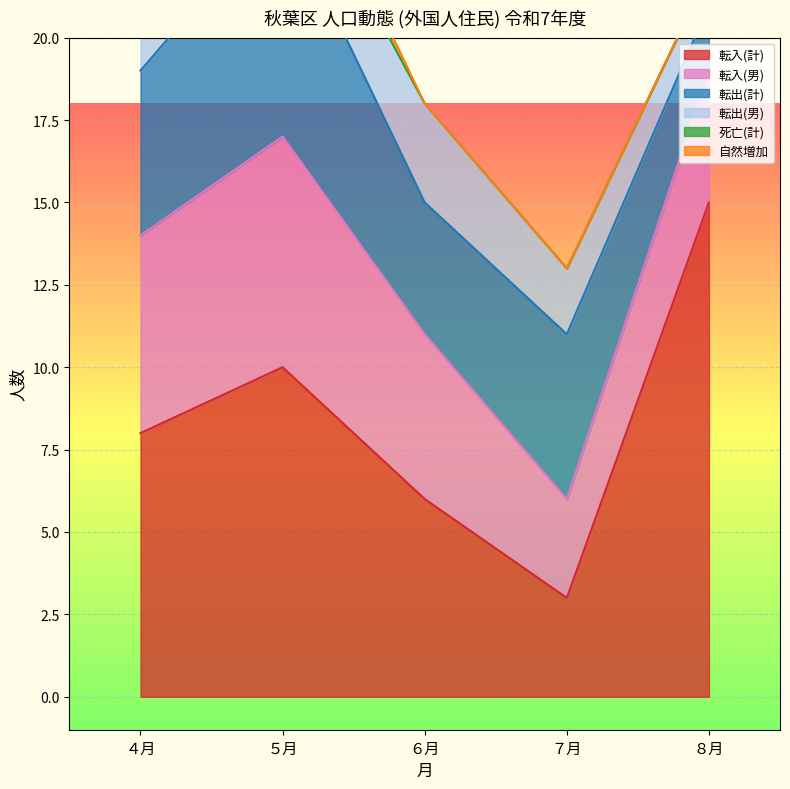

What is the sum of all 転入(計) values?

42